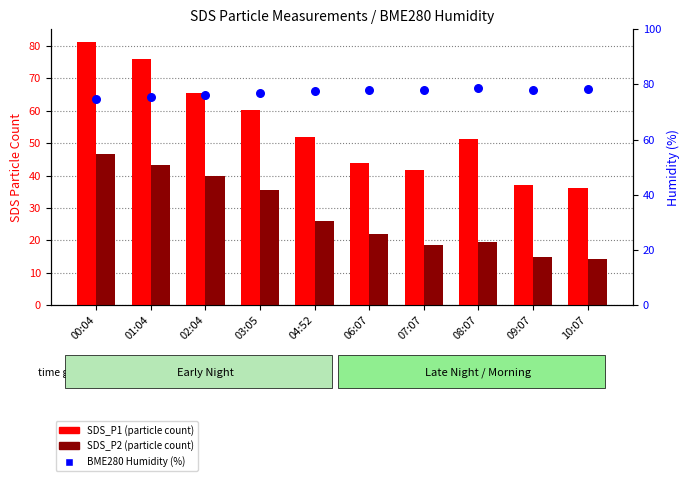

At which category is the sum across all series the highest?

00:04